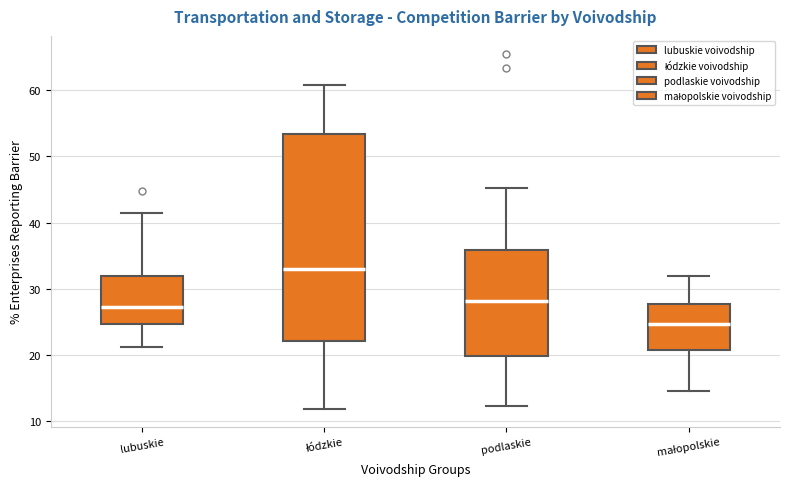

Which box's median line is the highest?

łódzkie